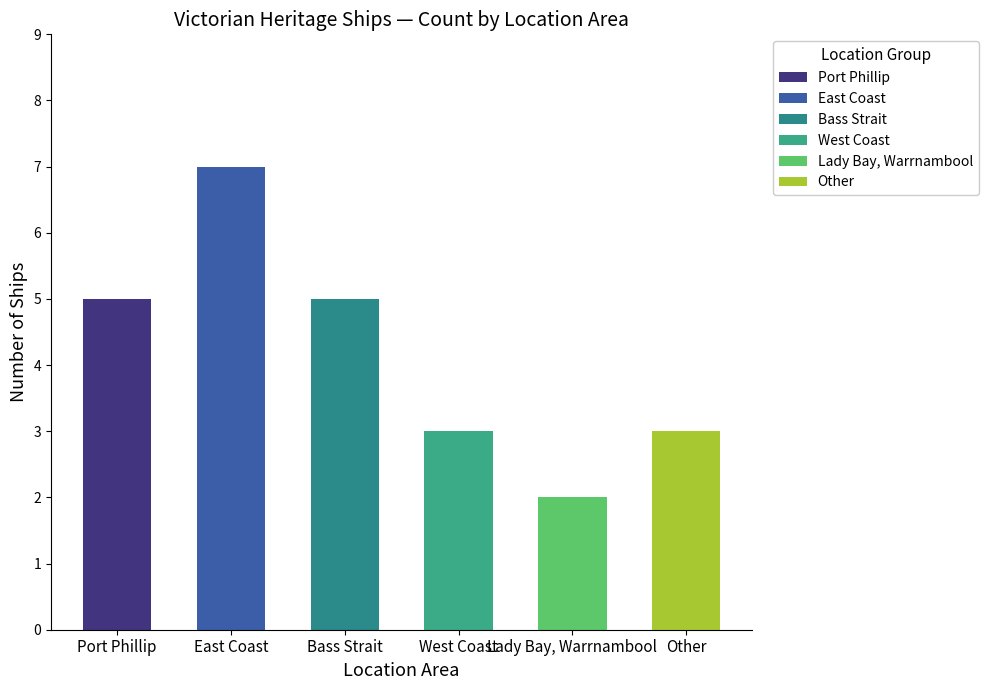

Where is the data nearest to the value 4?

Port Phillip